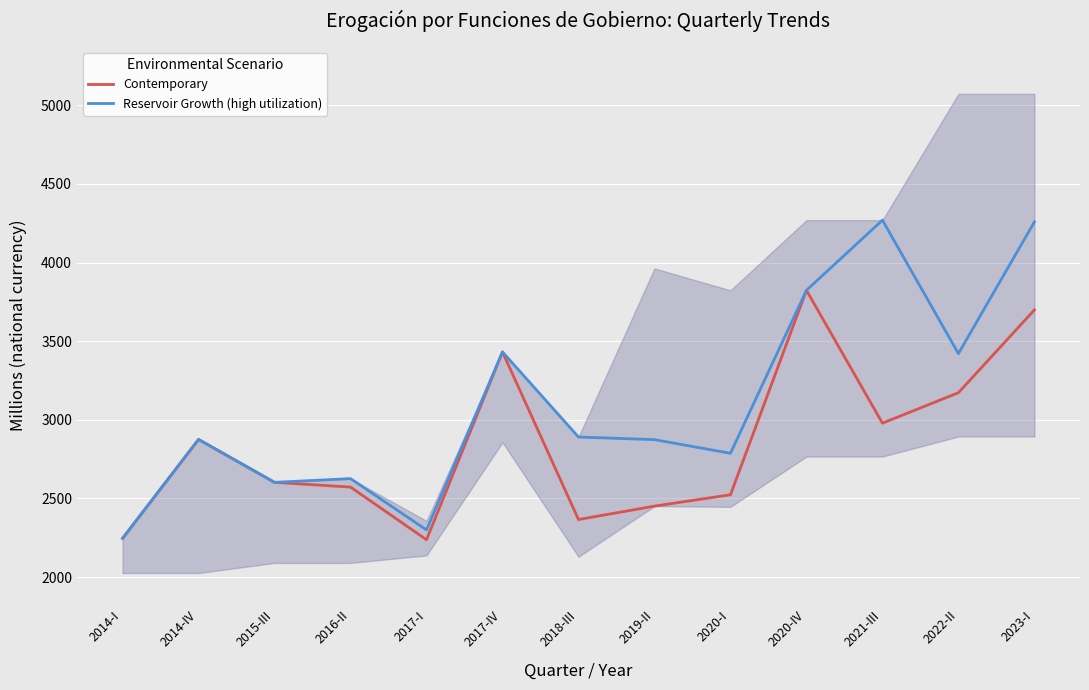

What is the label of the 5th point from the right?

2020-I